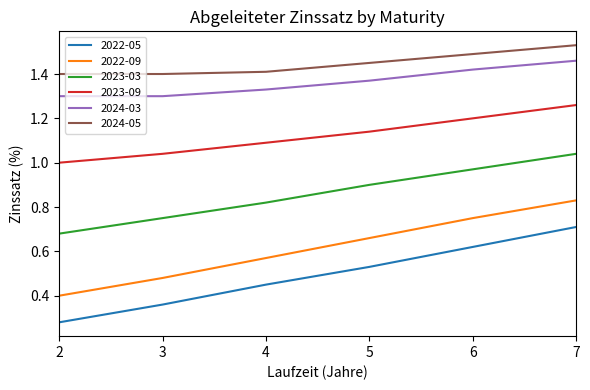

At how many categories does at least one series exceed 0?

6